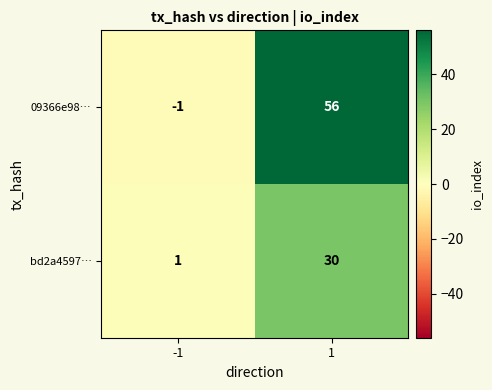

The value of bd2a4597… at -1 is 1. True or false?

True